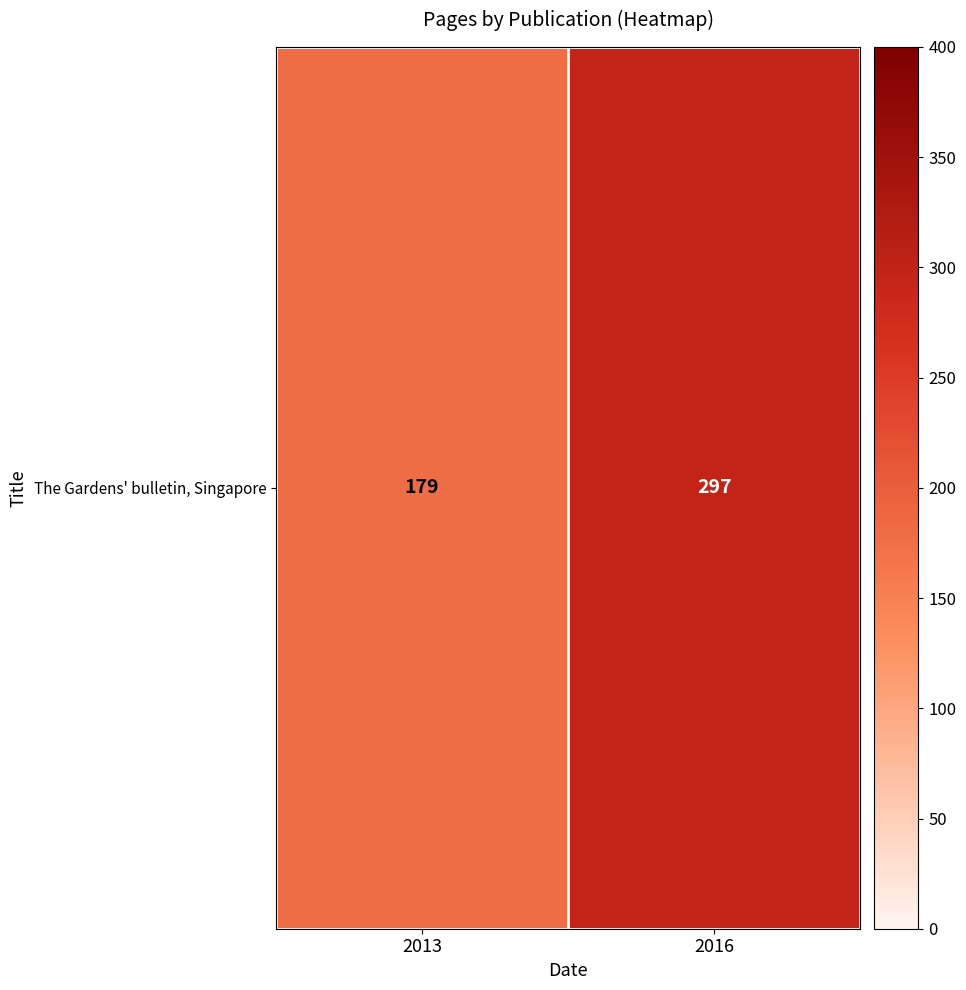

List the labels in order of value, smallest first.

2013, 2016